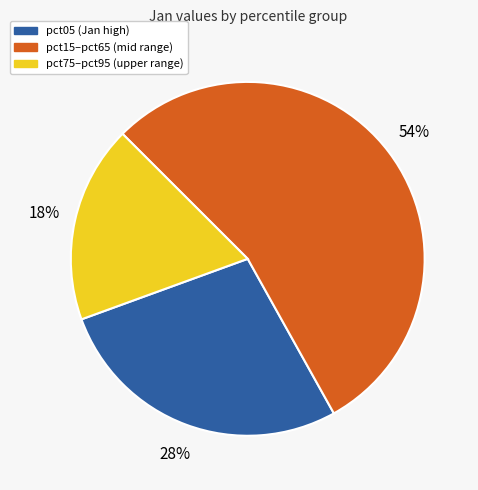

To the nearest percent, what is the average slice percentage?

33%